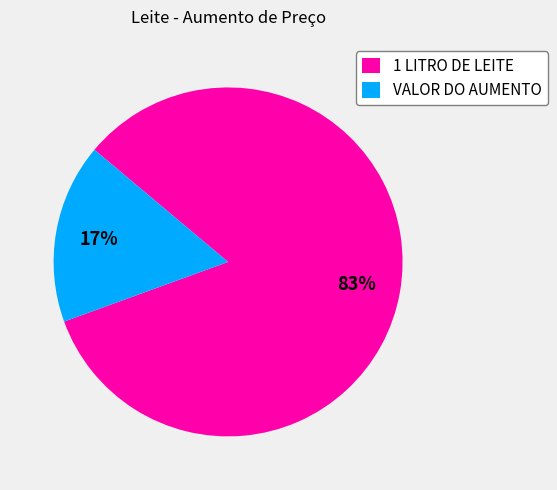

To the nearest percent, what is the average slice percentage?

50%